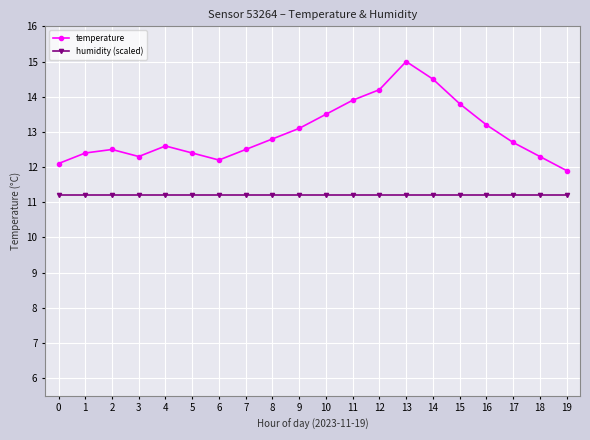

What is the value of the temperature point at the 14th from the left?

15.0